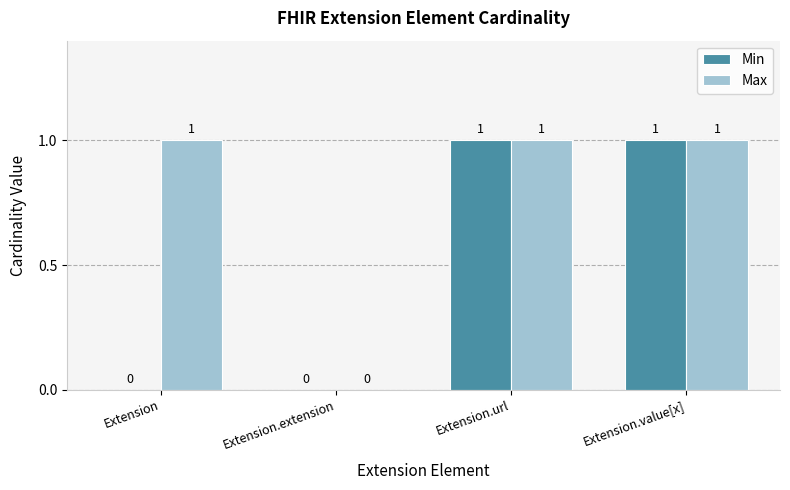

Reading left to right, list all the values displayed in this chart.

Min: Extension=0	Extension.extension=0	Extension.url=1	Extension.value[x]=1
Max: Extension=1	Extension.extension=0	Extension.url=1	Extension.value[x]=1